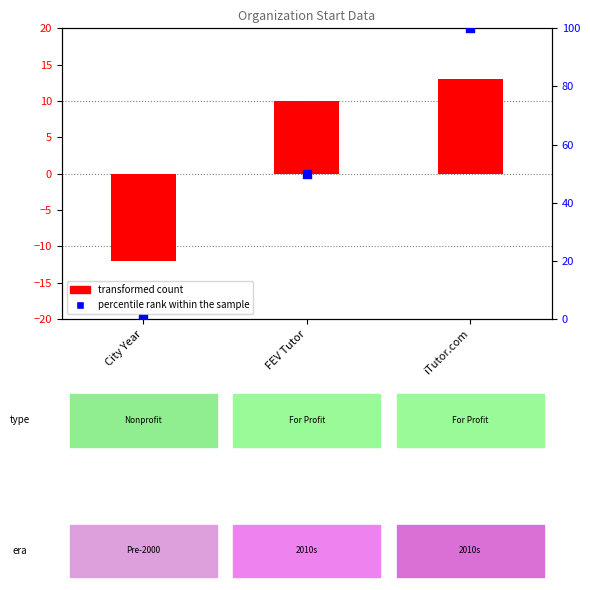

What is the total value across all series at City Year?

-12